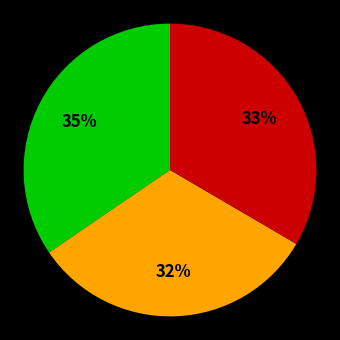

Is there any slice that represents more than half of the pie?

No